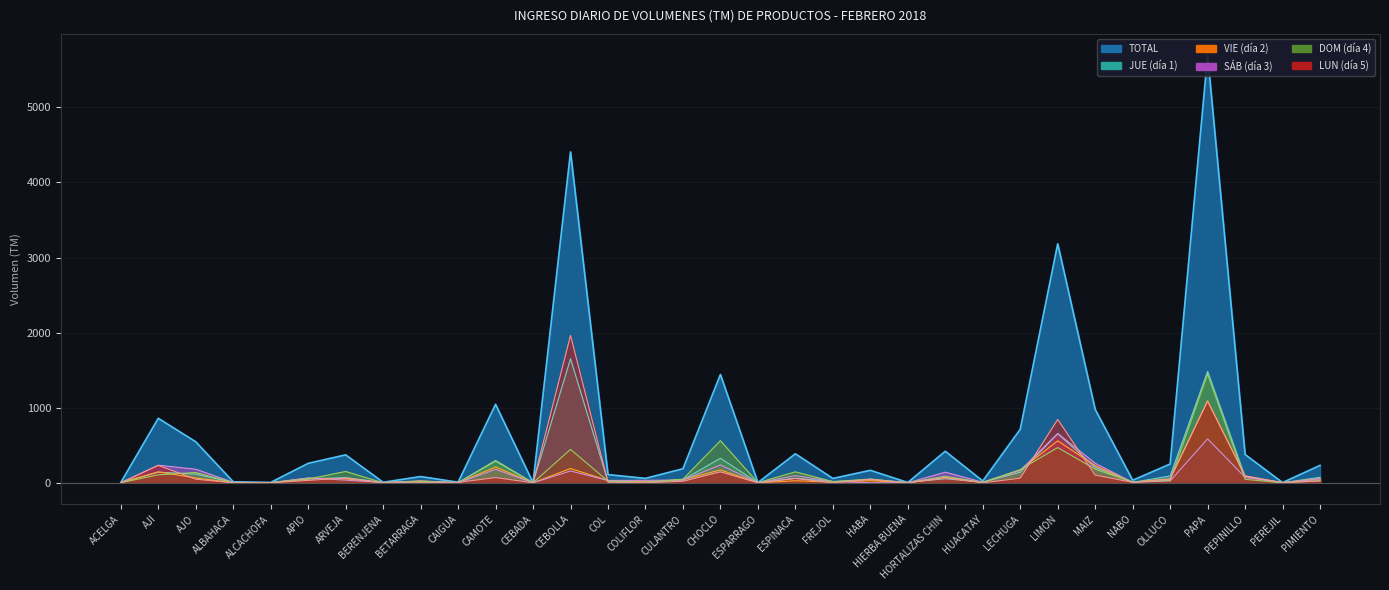

Reading left to right, list all the values displayed in this chart.

TOTAL: ACELGA=4	AJI=859	AJO=546	ALBAHACA=13	ALCACHOFA=5	APIO=259	ARVEJA=372	BERENJENA=7	BETARRAGA=83	CAIGUA=8	CAMOTE=1045	CEBADA=0	CEBOLLA=4407	COL=109	COLIFLOR=59	CULANTRO=187	CHOCLO=1442	ESPARRAGO=3	ESPINACA=386	FREJOL=58	HABA=166	HIERBA BUENA=4	HORTALIZAS CHIN=420	HUACATAY=24	LECHUGA=712	LIMON=3183	MAIZ=977	NABO=34	OLLUCO=250	PAPA=5694	PEPINILLO=377	PEREJIL=3	PIMIENTO=232
JUE: ACELGA=1	AJI=141	AJO=116	ALBAHACA=4	ALCACHOFA=3	APIO=51	ARVEJA=69	BERENJENA=3	BETARRAGA=14	CAIGUA=2	CAMOTE=288	CEBADA=0	CEBOLLA=1652	COL=16	COLIFLOR=8	CULANTRO=40	CHOCLO=327	ESPARRAGO=1	ESPINACA=60	FREJOL=17	HABA=41	HIERBA BUENA=4	HORTALIZAS CHIN=54	HUACATAY=8	LECHUGA=140	LIMON=654	MAIZ=206	NABO=5	OLLUCO=91	PAPA=1484	PEPINILLO=77	PEREJIL=0	PIMIENTO=73
SÁB: ACELGA=0	AJI=234	AJO=181	ALBAHACA=6	ALCACHOFA=0	APIO=64	ARVEJA=36	BERENJENA=3	BETARRAGA=23	CAIGUA=0	CAMOTE=179	CEBADA=0	CEBOLLA=157	COL=31	COLIFLOR=33	CULANTRO=37	CHOCLO=238	ESPARRAGO=1	ESPINACA=96	FREJOL=17	HABA=0	HIERBA BUENA=0	HORTALIZAS CHIN=141	HUACATAY=7	LECHUGA=165	LIMON=657	MAIZ=260	NABO=6	OLLUCO=24	PAPA=585	PEPINILLO=73	PEREJIL=0	PIMIENTO=52
VIE: ACELGA=2	AJI=146	AJO=64	ALBAHACA=1	ALCACHOFA=1	APIO=62	ARVEJA=52	BERENJENA=1	BETARRAGA=25	CAIGUA=0	CAMOTE=211	CEBADA=0	CEBOLLA=190	COL=31	COLIFLOR=12	CULANTRO=42	CHOCLO=171	ESPARRAGO=0	ESPINACA=27	FREJOL=9	HABA=28	HIERBA BUENA=0	HORTALIZAS CHIN=71	HUACATAY=5	LECHUGA=170	LIMON=559	MAIZ=228	NABO=8	OLLUCO=54	PAPA=1093	PEPINILLO=87	PEREJIL=3	PIMIENTO=54
DOM: ACELGA=1	AJI=106	AJO=137	ALBAHACA=2	ALCACHOFA=1	APIO=50	ARVEJA=151	BERENJENA=0	BETARRAGA=20	CAIGUA=0	CAMOTE=298	CEBADA=0	CEBOLLA=445	COL=23	COLIFLOR=6	CULANTRO=48	CHOCLO=561	ESPARRAGO=1	ESPINACA=146	FREJOL=15	HABA=50	HIERBA BUENA=0	HORTALIZAS CHIN=87	HUACATAY=4	LECHUGA=176	LIMON=469	MAIZ=181	NABO=9	OLLUCO=33	PAPA=1447	PEPINILLO=46	PEREJIL=0	PIMIENTO=28
LUN: ACELGA=0	AJI=232	AJO=48	ALBAHACA=0	ALCACHOFA=0	APIO=32	ARVEJA=64	BERENJENA=0	BETARRAGA=1	CAIGUA=6	CAMOTE=69	CEBADA=0	CEBOLLA=1963	COL=8	COLIFLOR=0	CULANTRO=20	CHOCLO=145	ESPARRAGO=0	ESPINACA=57	FREJOL=0	HABA=47	HIERBA BUENA=0	HORTALIZAS CHIN=67	HUACATAY=0	LECHUGA=61	LIMON=844	MAIZ=102	NABO=6	OLLUCO=48	PAPA=1085	PEPINILLO=94	PEREJIL=0	PIMIENTO=25